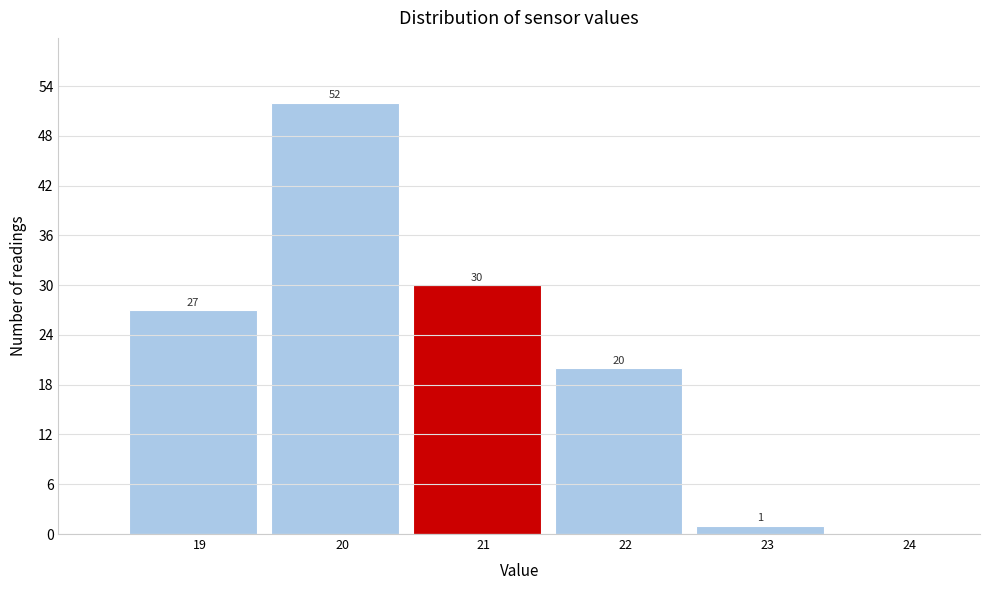

Reading left to right, list all the values displayed in this chart.

19=27	20=52	21=30	22=20	23=1	24=0